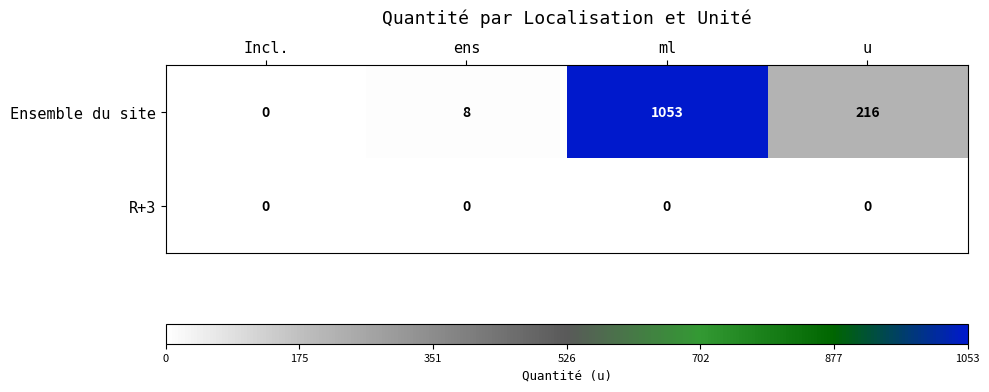

What is the maximum value shown in the chart?

1053